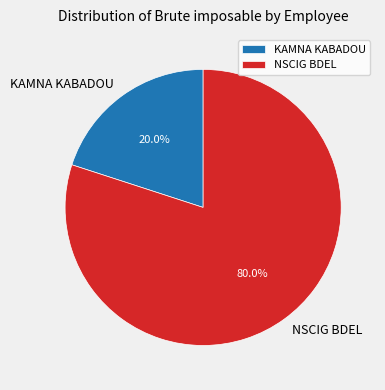

How many slices are in this pie chart?

2